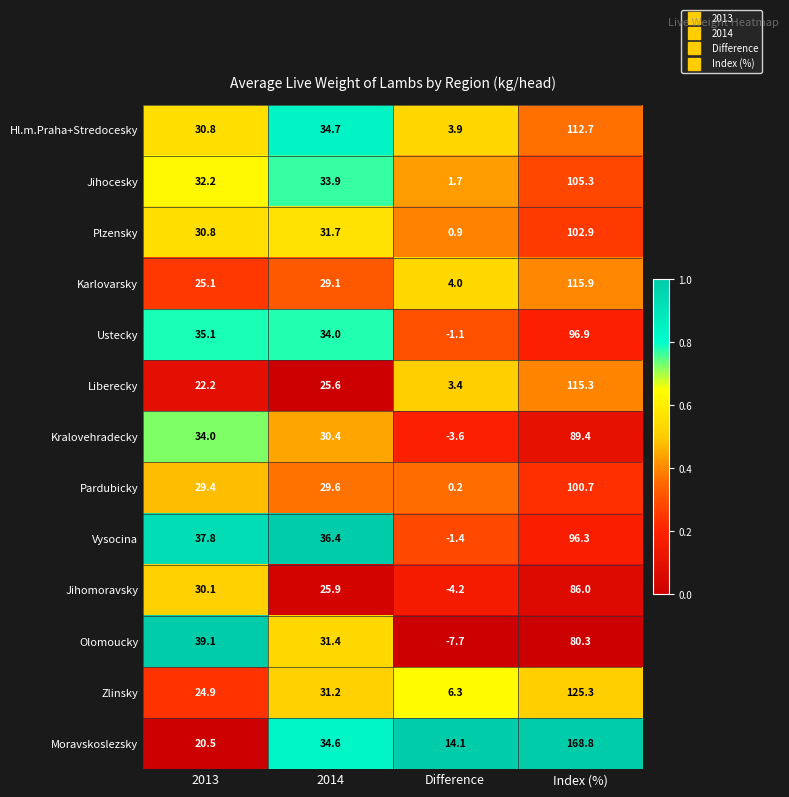

What is the greatest value displayed?

168.8